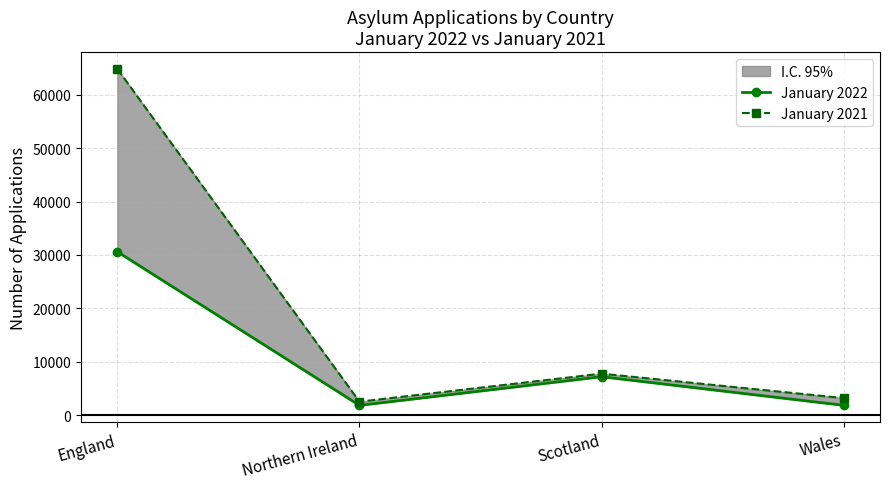

Is it true that January 2021 equals 7753 at Scotland?

True